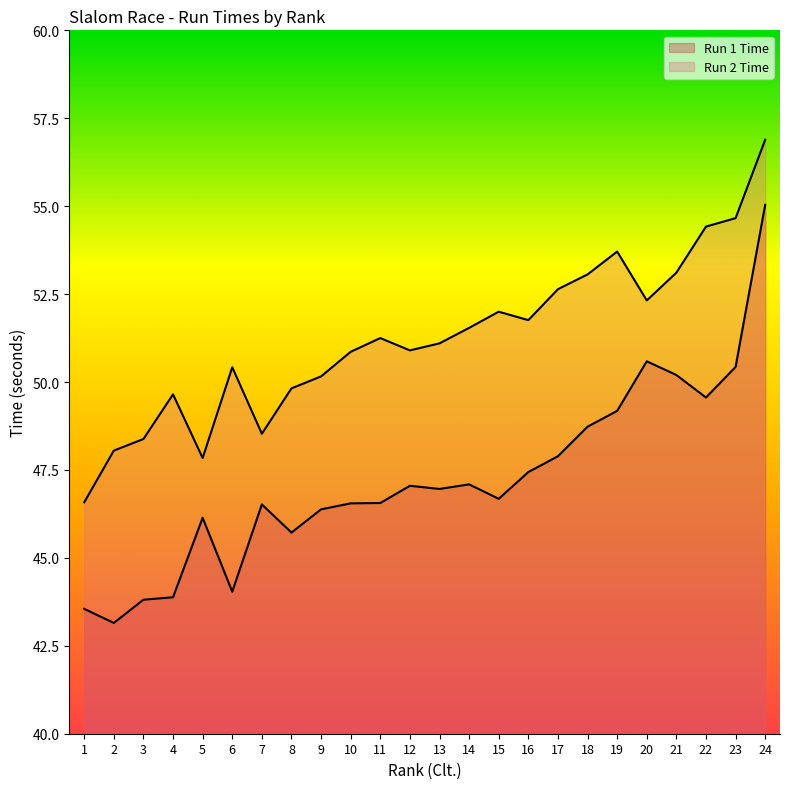

List the series in order of their overall mean, highest first.

Run 2 Time, Run 1 Time